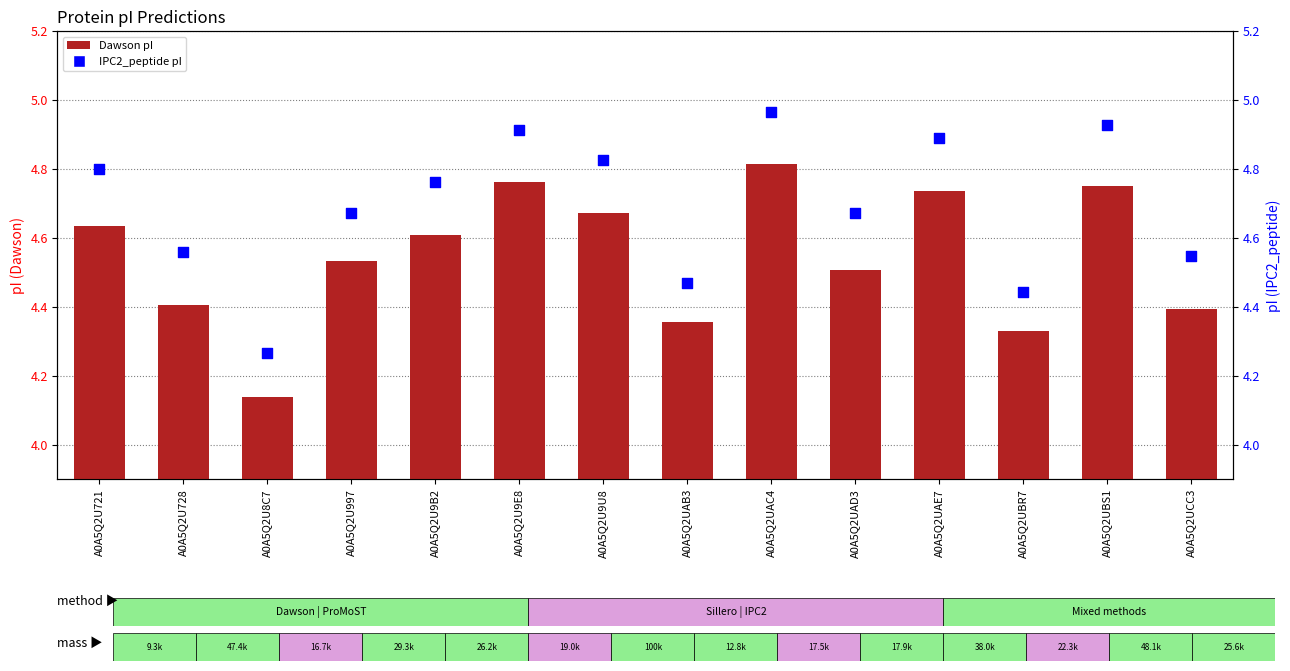

At which category is the sum across all series the highest?

A0A5Q2UAC4